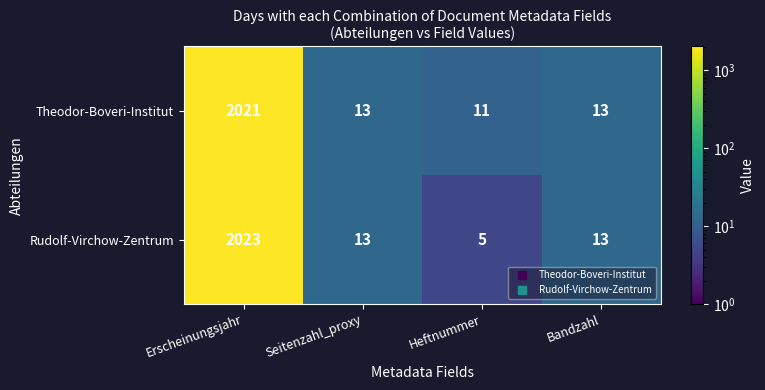

Reading left to right, extract all data points from this chart.

Theodor-Boveri-Institut: 2021	13	11	13
Rudolf-Virchow-Zentrum: 2023	13	5	13